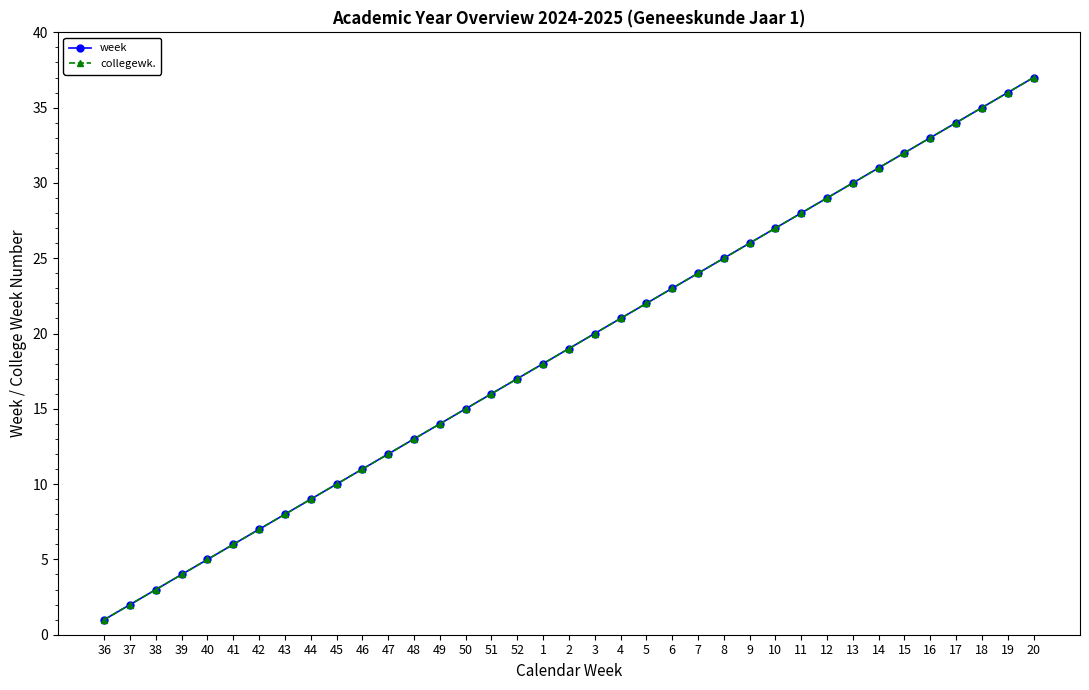

Is this an area chart (filled region under the line)?

No